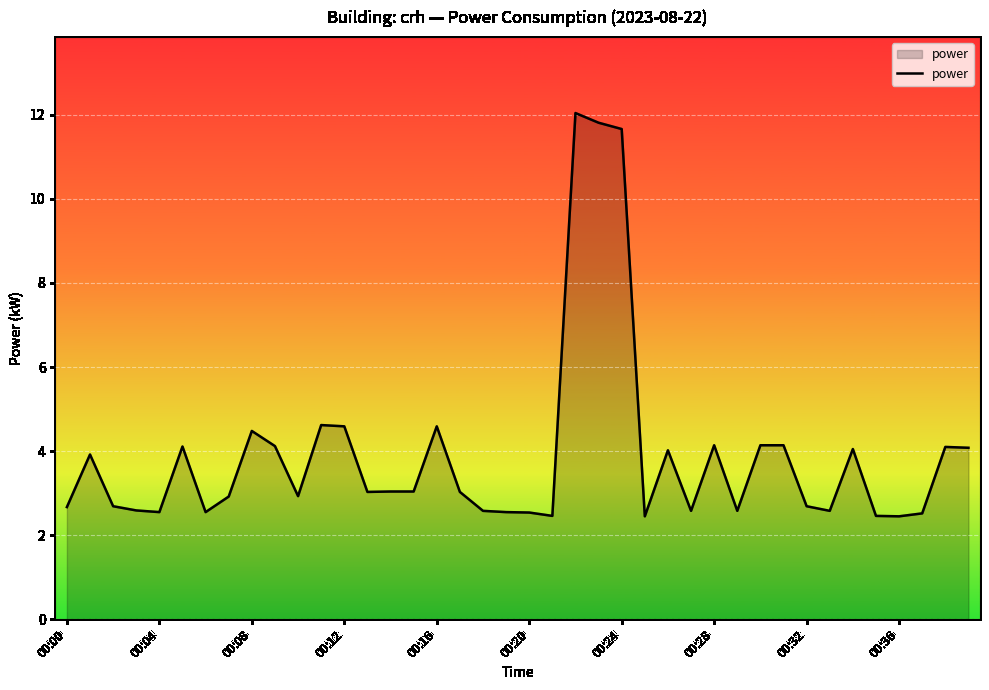

What is the difference between the maximum and minimum values?

9.6